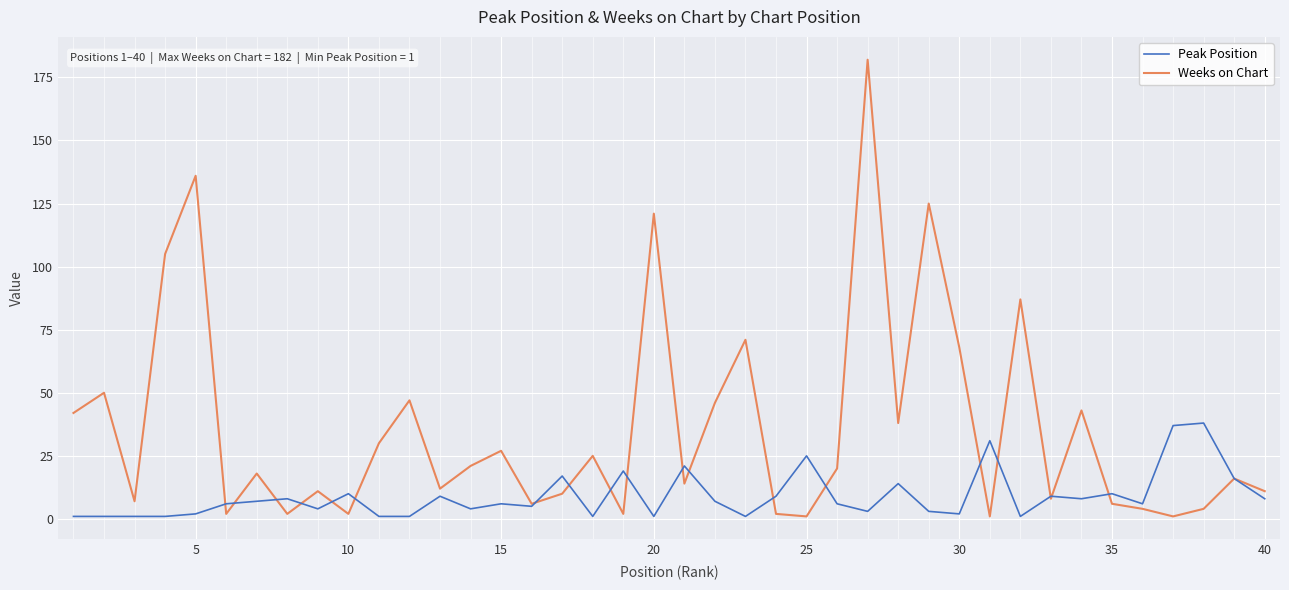

Rank the series by their maximum value, from lowest to highest.

Peak Position, Weeks on Chart